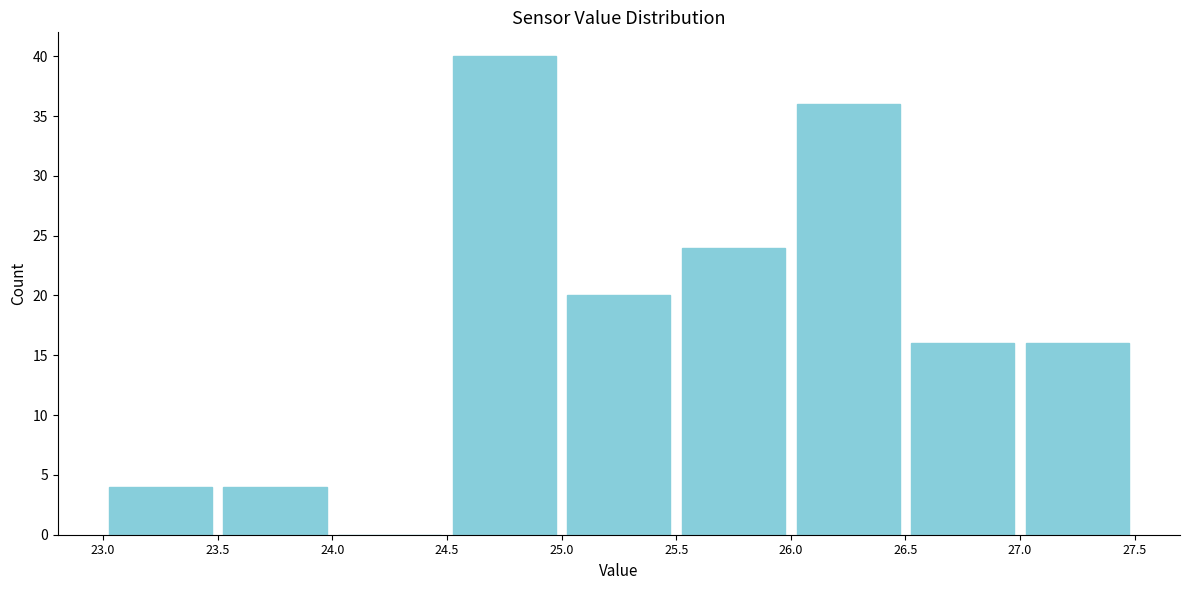

Reading left to right, transcribe this chart: for each bar, give the range it covers on the x-axis and its height. The values are not printed on the chart, so give them approximately, as read against the axis.

23.0 to 23.5: 4
23.5 to 24.0: 4
24.0 to 24.5: 0
24.5 to 25.0: 40
25.0 to 25.5: 20
25.5 to 26.0: 24
26.0 to 26.5: 36
26.5 to 27.0: 16
27.0 to 27.5: 16